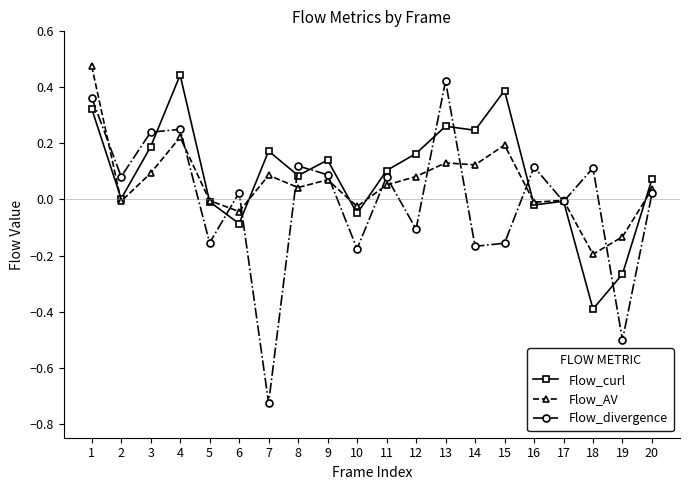

At which category does Flow_divergence reach its first local valley?

2